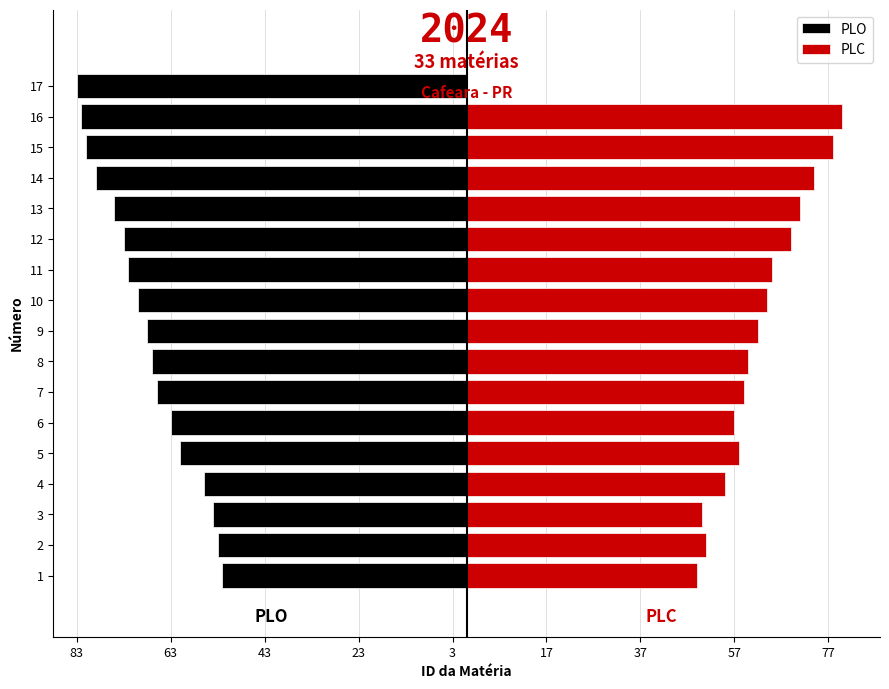

The PLO series shows -28 at 1. True or false?

False